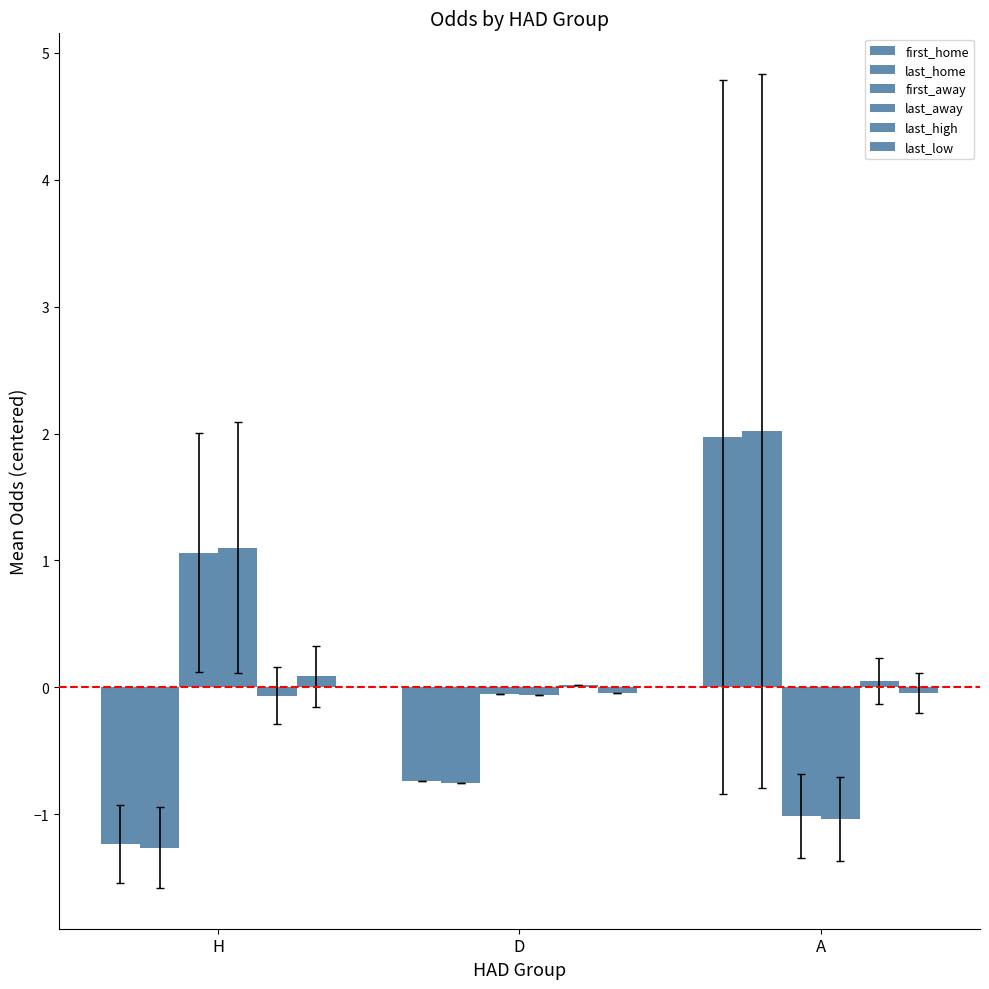

Reading left to right, extract all data points from this chart.

first_home: H=-1.2	D=-0.7	A=2.0
last_home: H=-1.3	D=-0.8	A=2.0
first_away: H=1.1	D=-0.0	A=-1.0
last_away: H=1.1	D=-0.1	A=-1.0
last_high: H=-0.1	D=0.0	A=0.0
last_low: H=0.1	D=-0.0	A=-0.0